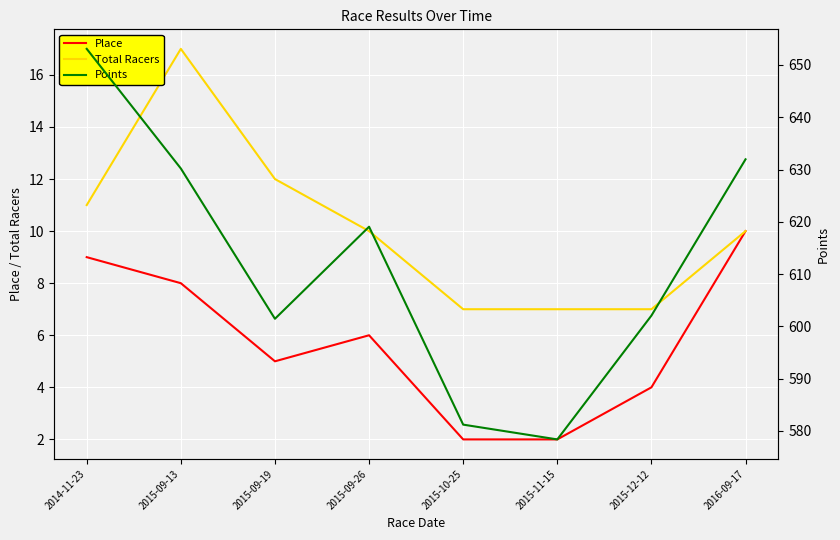

True or false: Total Racers and Points cross at least once.

False